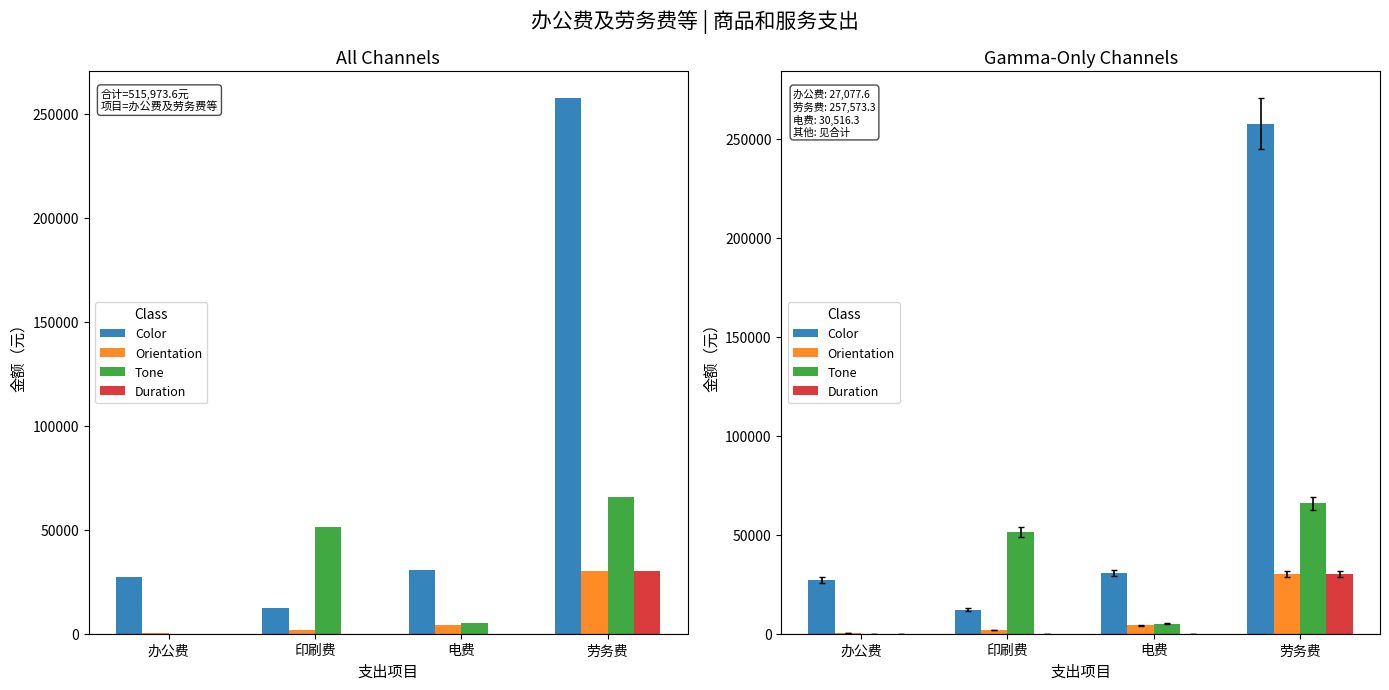

At which category is the sum across all series the highest?

劳务费